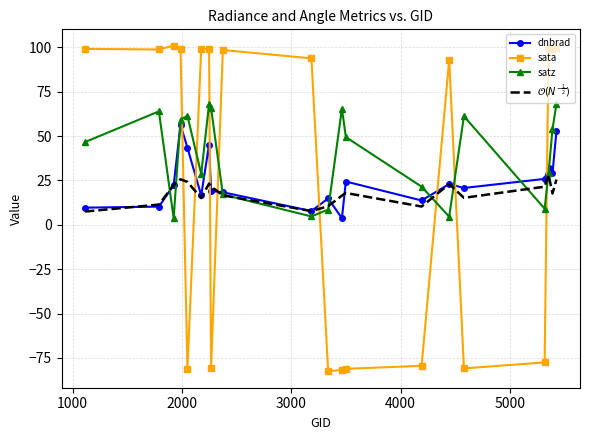

How many times do sata and satz cross each other?

8